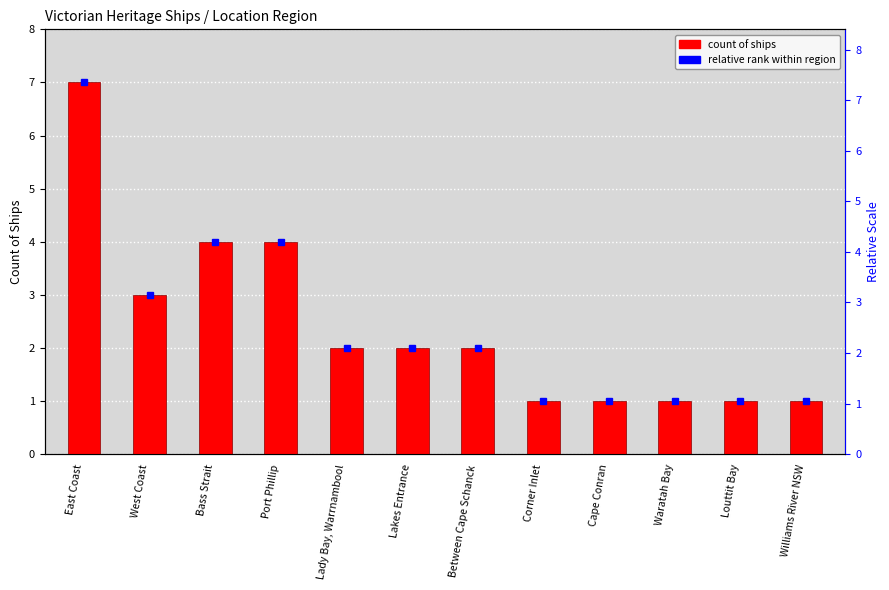

True or false: the data shows 4 at East Coast.

False